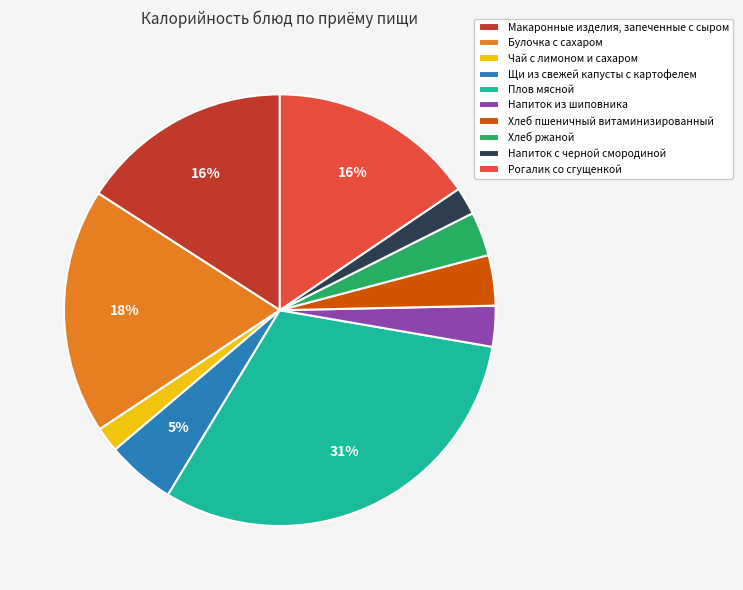

Between Напиток с черной смородиной and Напиток из шиповника, which is larger?

Напиток из шиповника